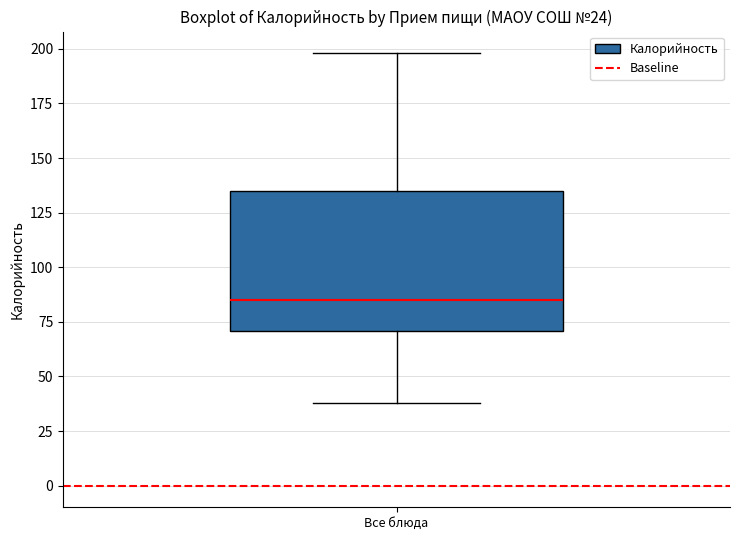

Where does the median line of the box for Все блюда sit on the y-axis? The values are not printed on the chart, so give them approximately, as read against the axis.

85